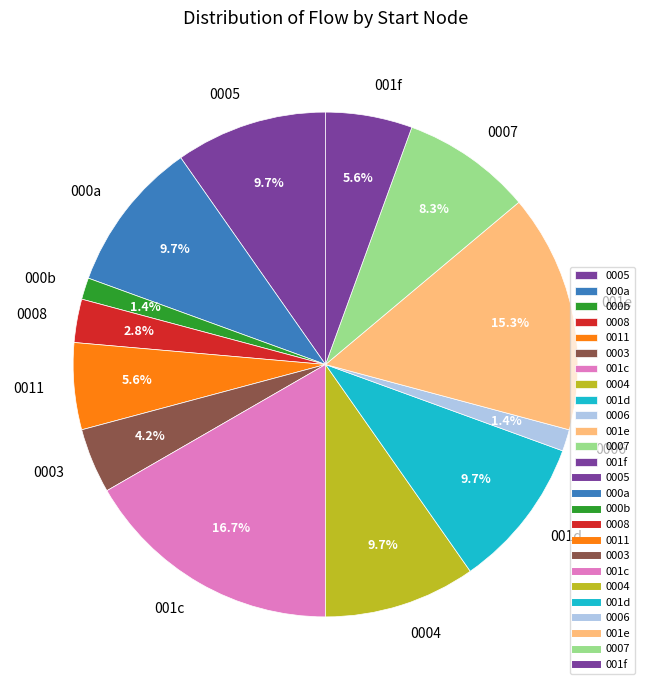

Which category has the biggest portion of the pie?

001c